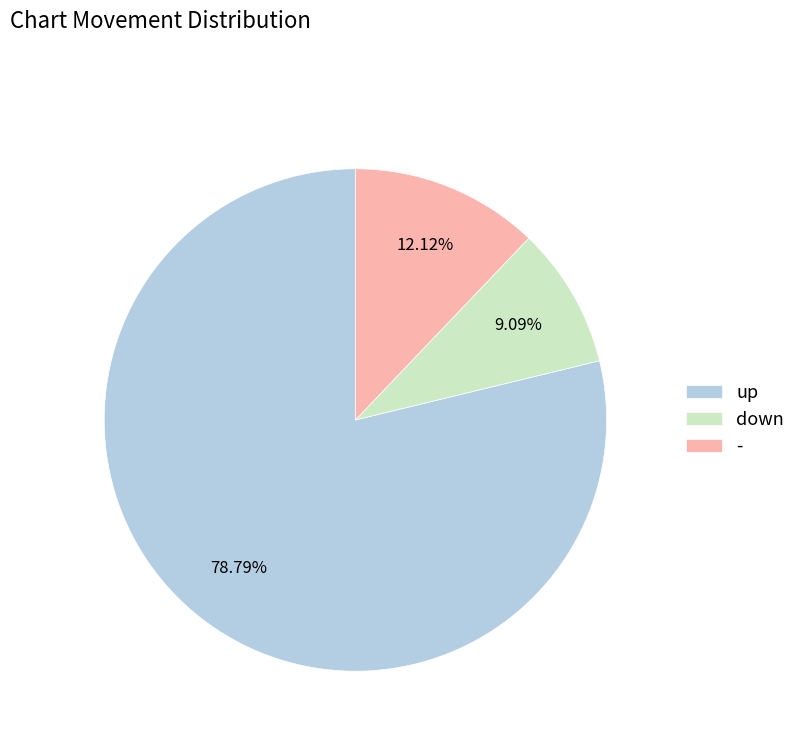

To the nearest percent, what percentage of the pie is down?

9%